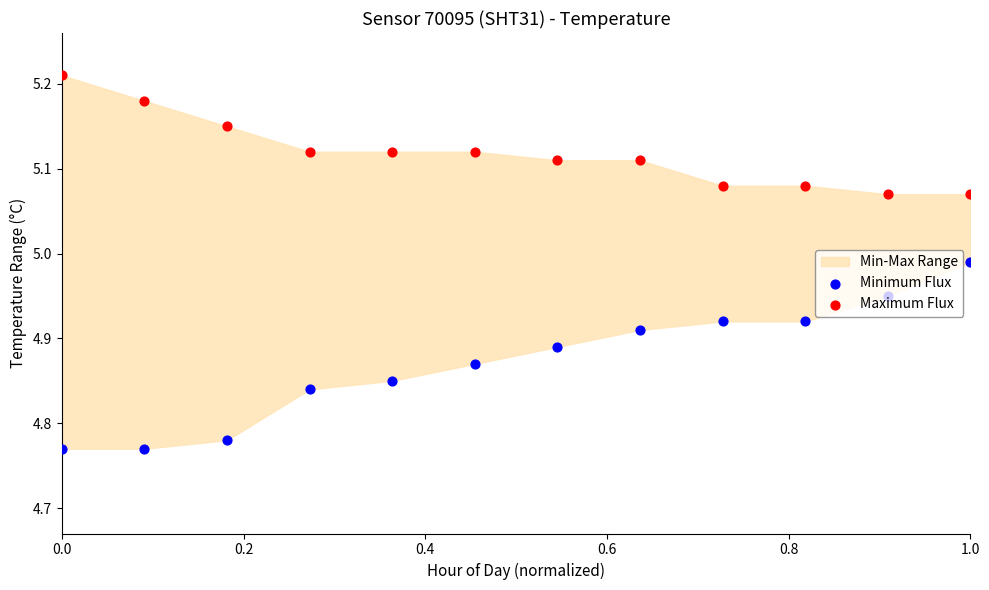

Is the value of Maximum Flux at 6 greater than the value of Minimum Flux at 1.0?

Yes